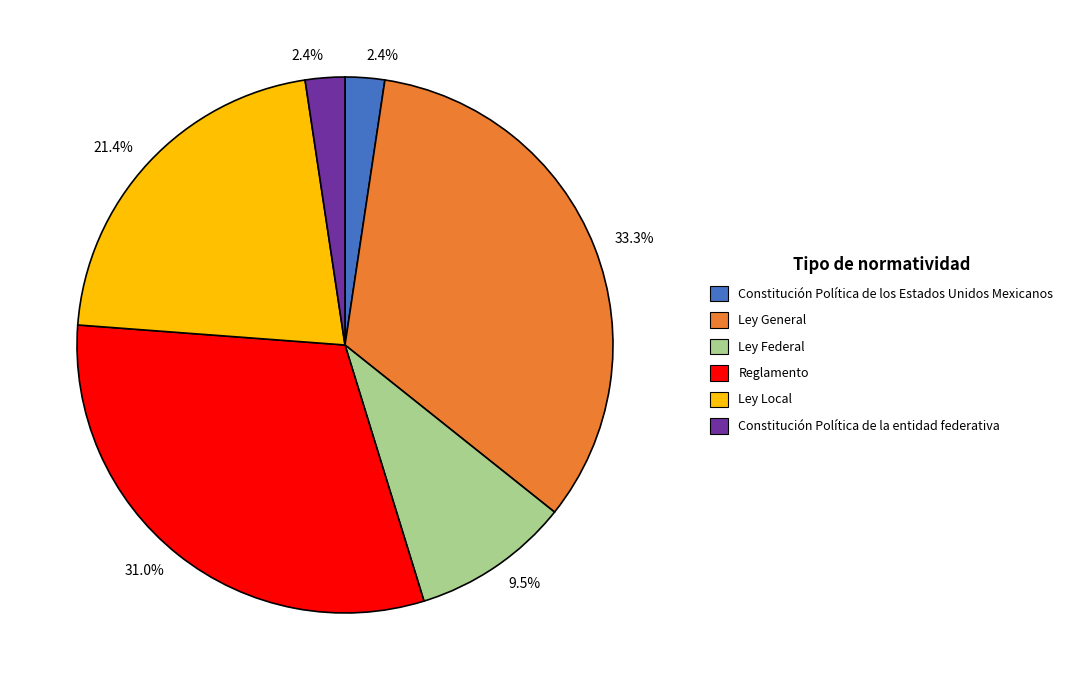

To the nearest percent, what is the average slice percentage?

17%